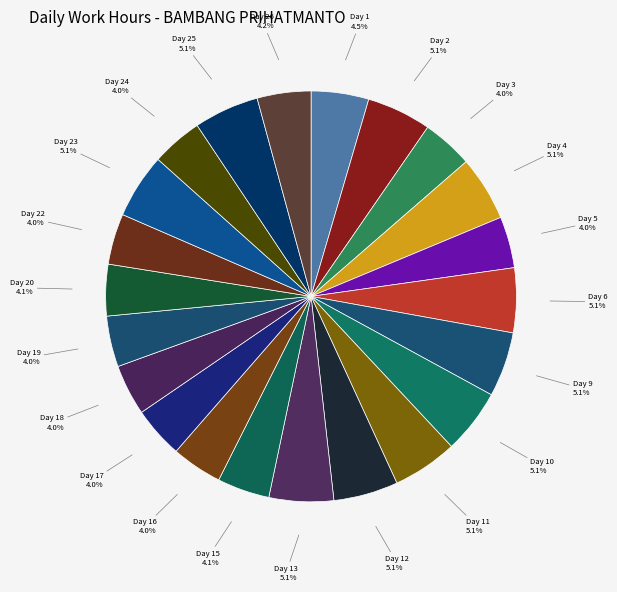

Which slice is the largest?

Day 25